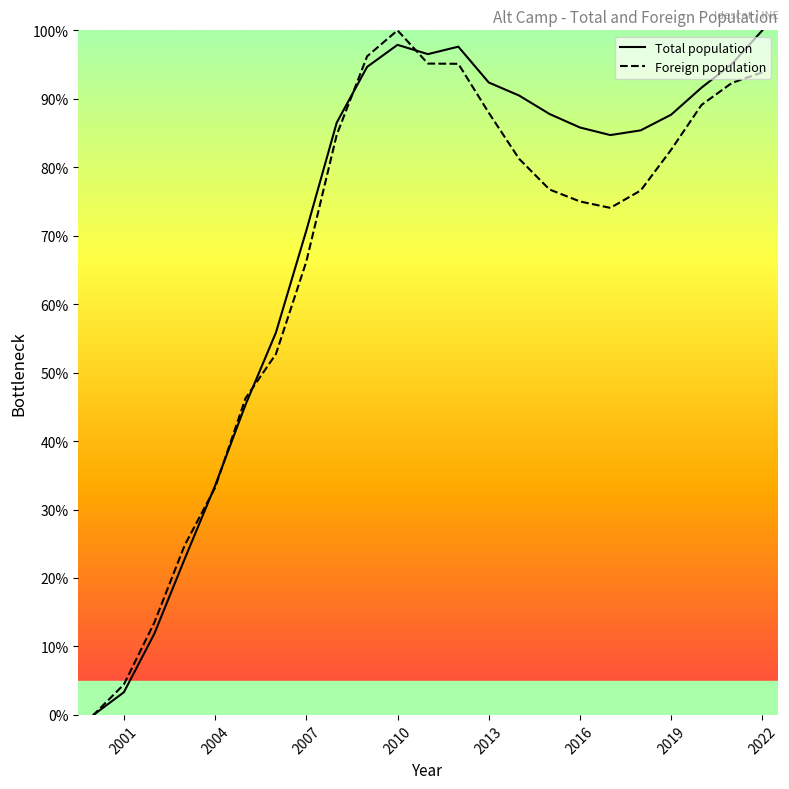

Is the value of Foreign population at 2019 greater than the value of Total population at 2019?

No